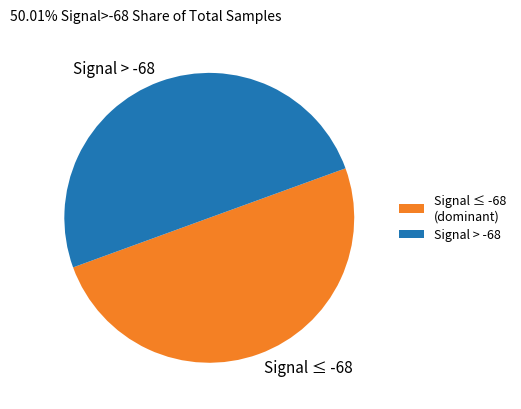

Do Signal ≤ -68 and Signal > -68 together represent more than half of the pie?

Yes